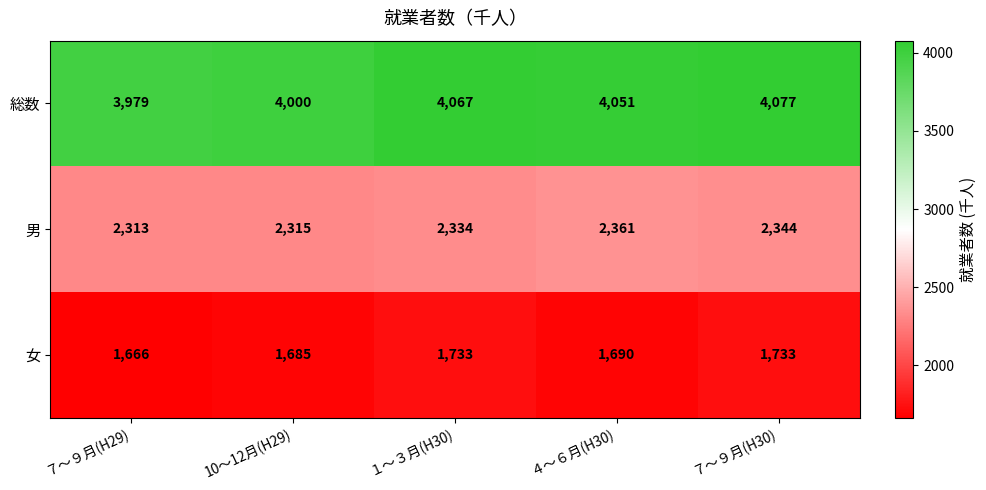

Between 10～12月(H29) and ４～６月(H30), which series saw the biggest shift?

総数